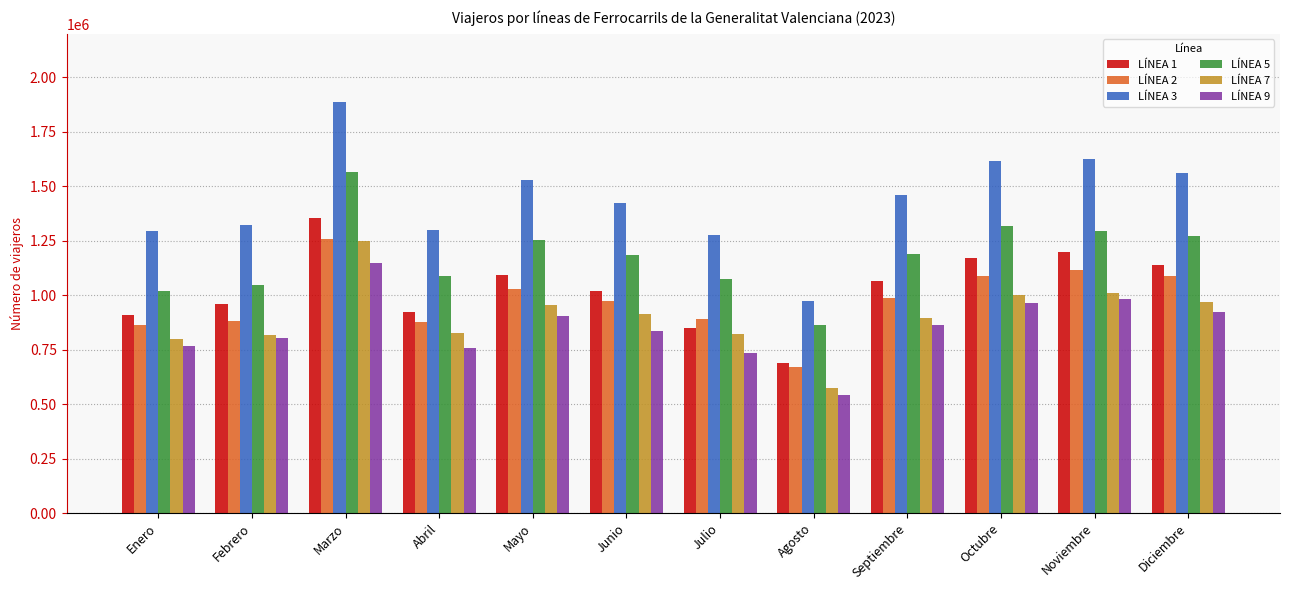

What is the label of the 1st bar from the left?

Enero